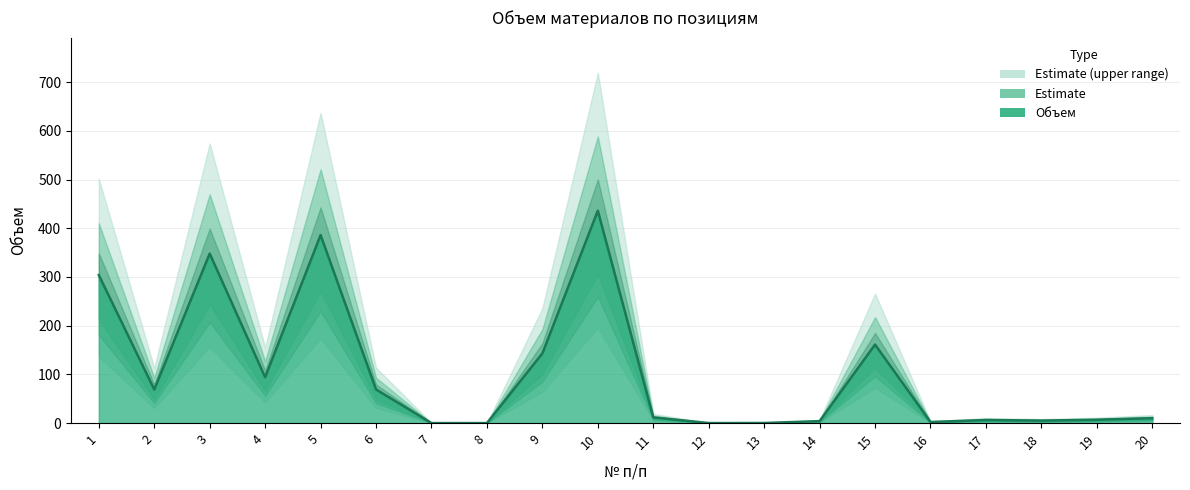

The chart shows a value of 10.0 at 20. True or false?

True